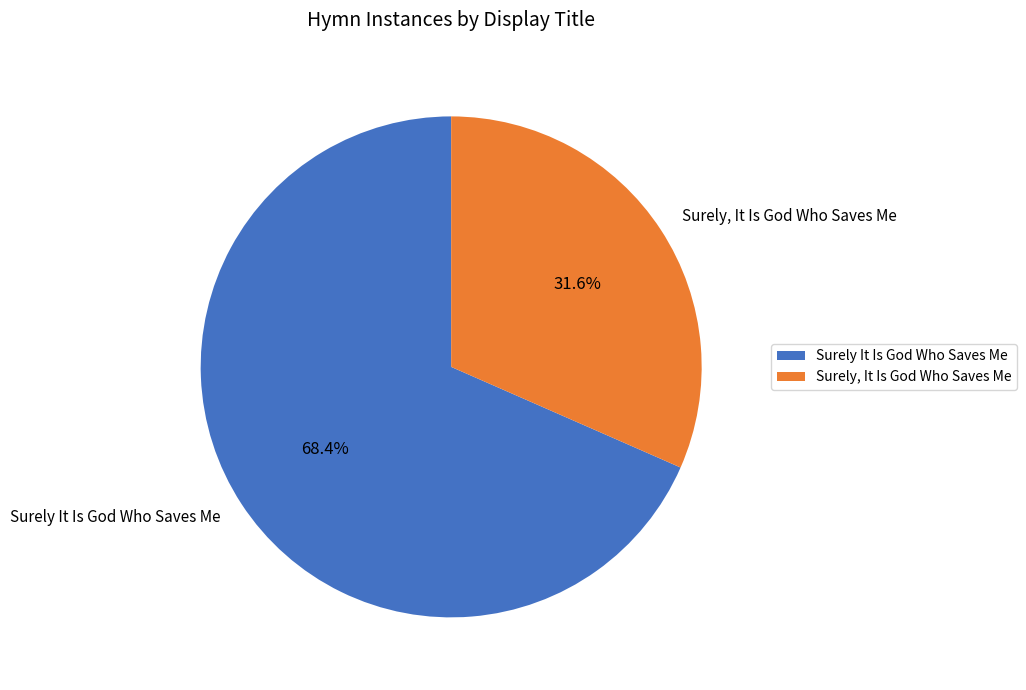

Which slice represents more than half of the pie?

Surely It Is God Who Saves Me